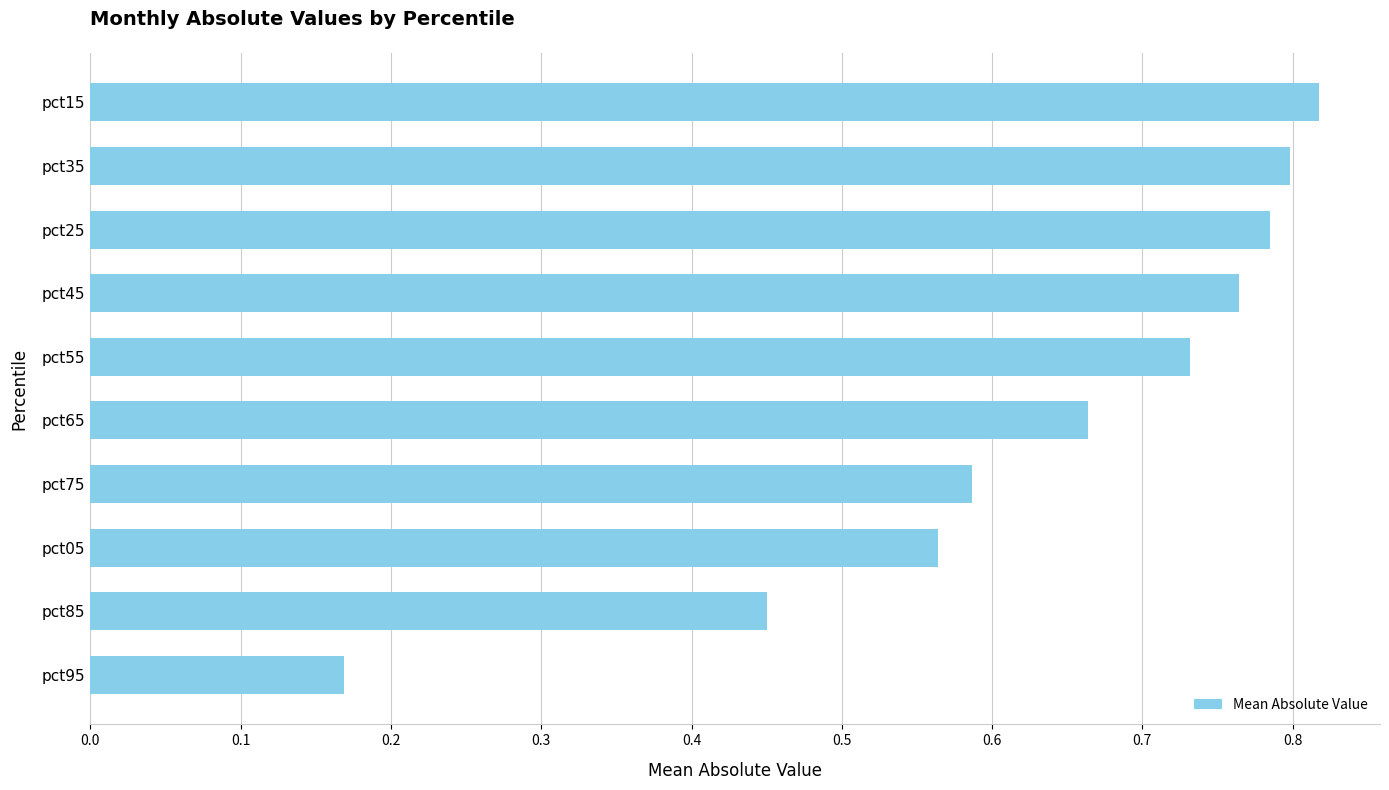

List the labels in order of value, smallest first.

pct95, pct85, pct05, pct75, pct65, pct55, pct45, pct25, pct35, pct15